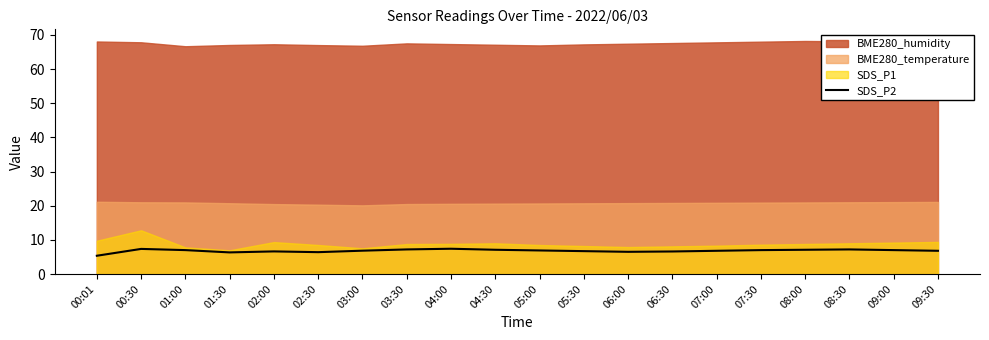

The value of SDS_P2 at 06:00 is 8.7. True or false?

False